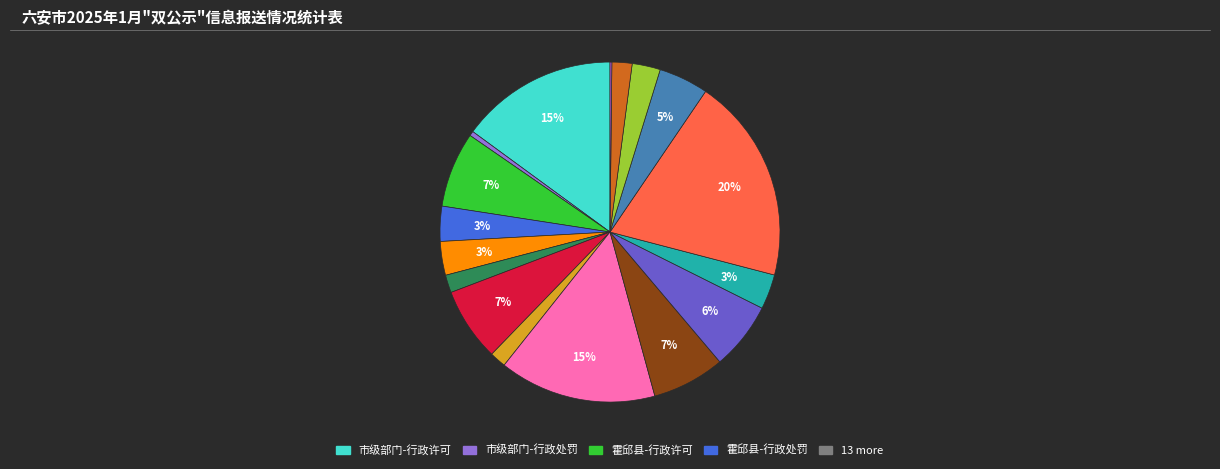

To the nearest percent, what is the average slice percentage?

6%